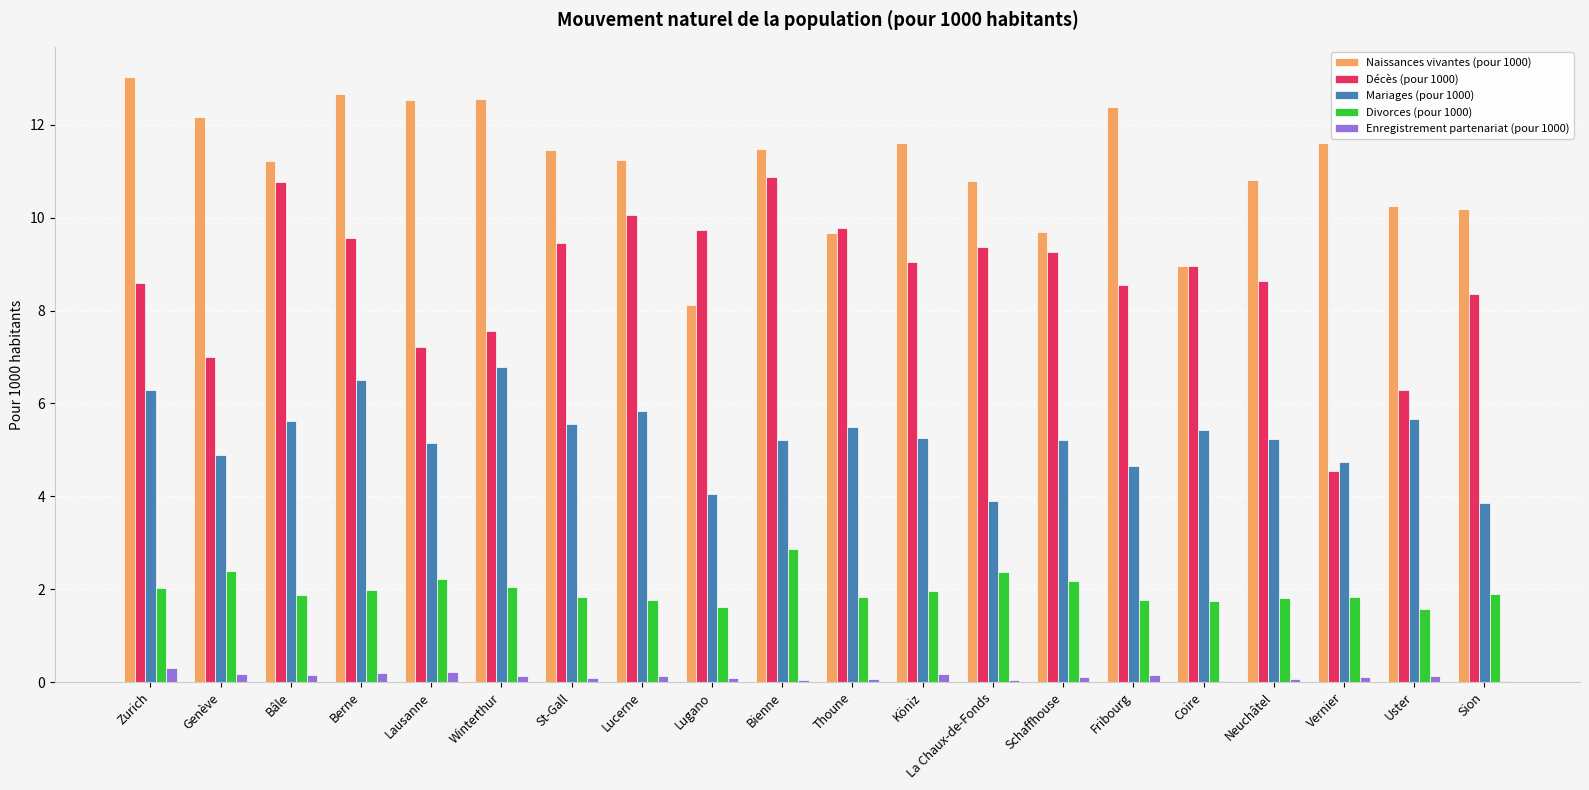

What value does the Enregistrement partenariat (pour 1000) series have at Lucerne?

0.1